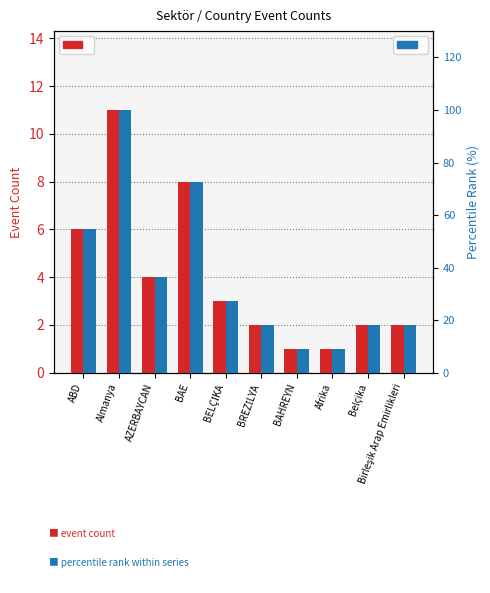

Reading right to left, extract all data points from this chart.

event count: Birleşik Arap Emirlikleri=2.0	Belçika=2.0	Afrika=1.0	BAHREYN=1.0	BREZİLYA=2.0	BELÇİKA=3.0	BAE=8.0	AZERBAYCAN=4.0	Almanya=11.0	ABD=6.0
percentile rank: Birleşik Arap Emirlikleri=18.2	Belçika=18.2	Afrika=9.1	BAHREYN=9.1	BREZİLYA=18.2	BELÇİKA=27.3	BAE=72.7	AZERBAYCAN=36.4	Almanya=100.0	ABD=54.5